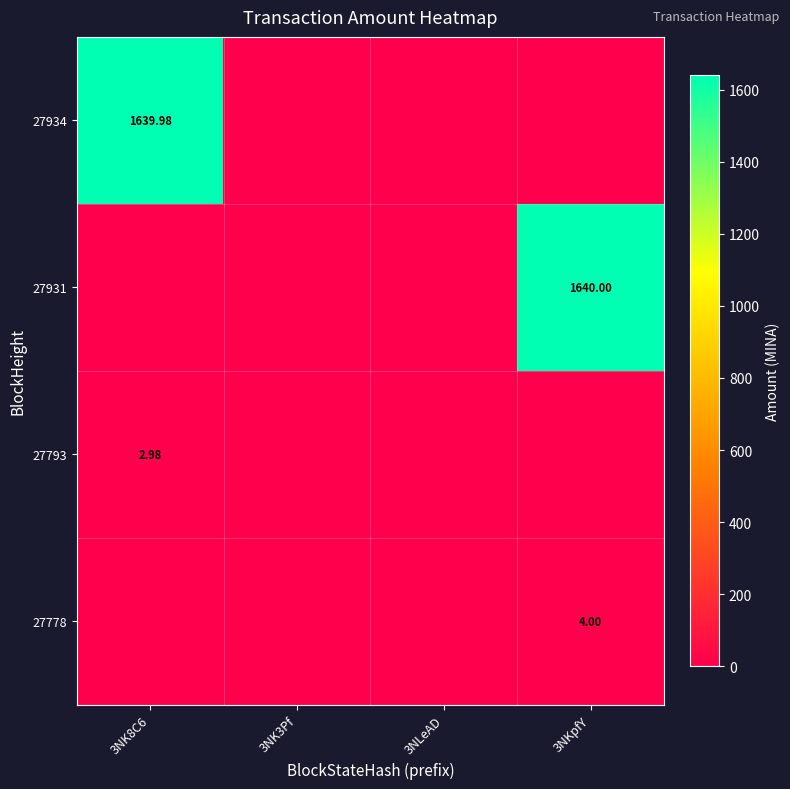

What is the difference between the maximum and minimum values in the 27778 series?

4.0